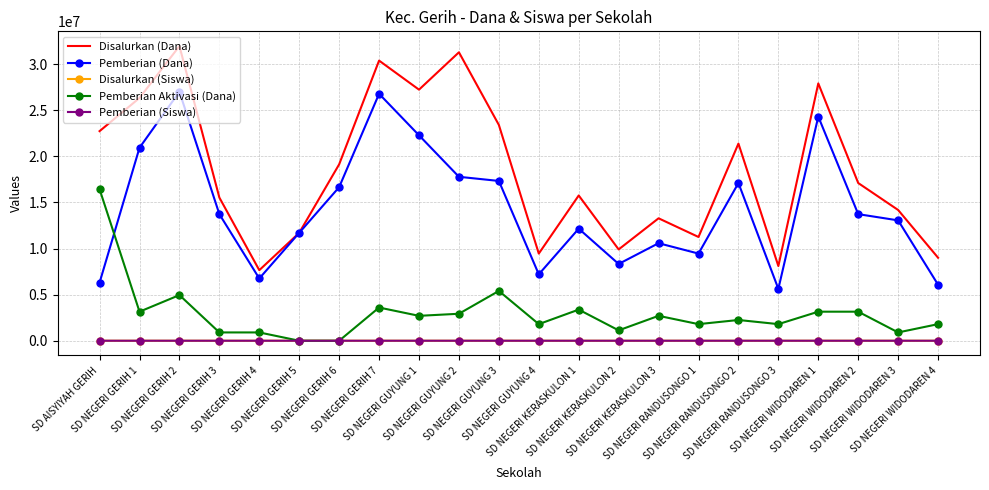

Which series has the widest spread of values?

Disalurkan (Dana)